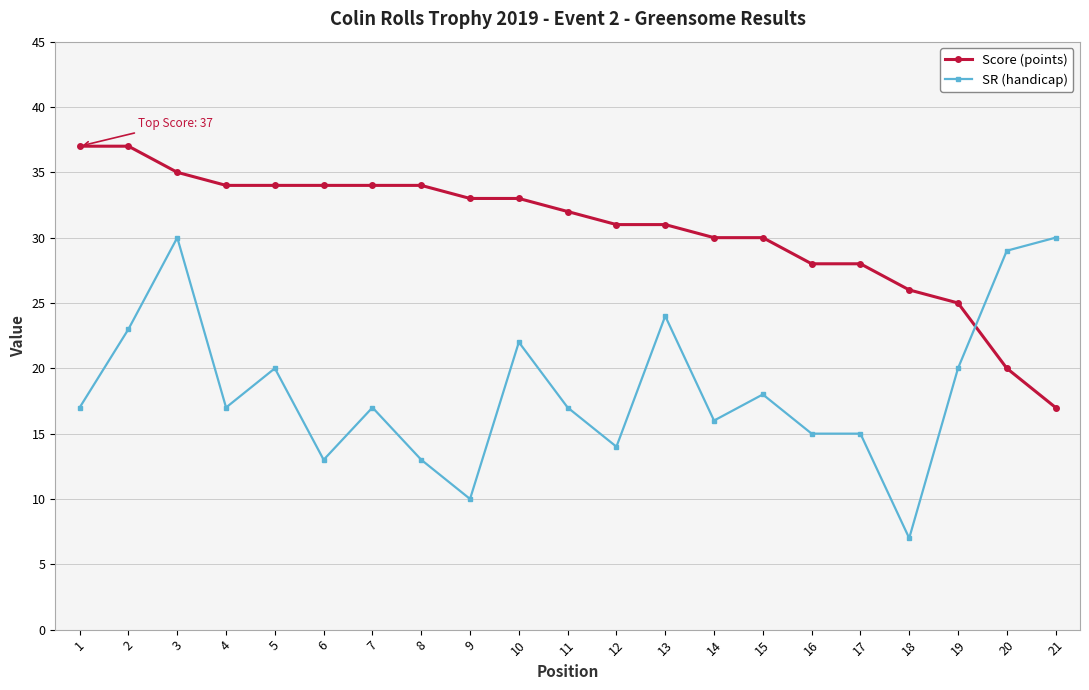

What is the minimum value shown in the chart?

7